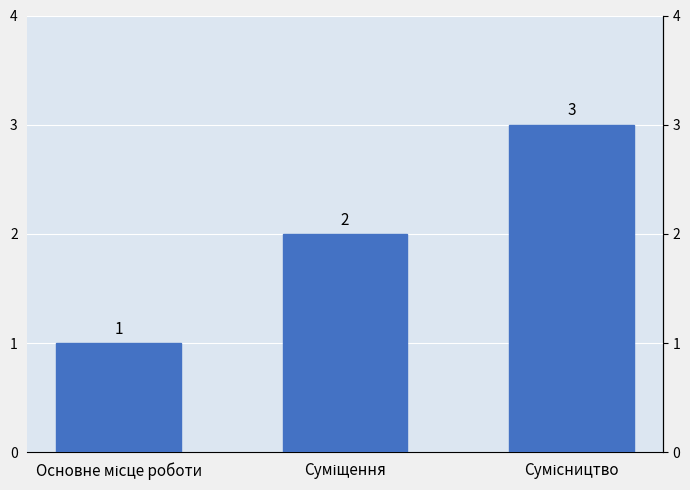

What is the label of the 2nd bar from the left?

Суміщення